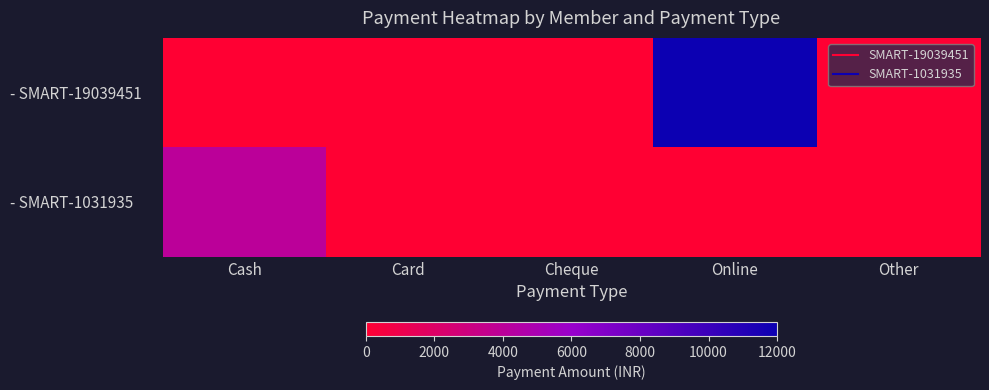

Reading left to right, extract all data points from this chart.

- SMART-19039451: Cash=0	Card=0	Cheque=0	Online=12000	Other=0
- SMART-1031935: Cash=4000	Card=0	Cheque=0	Online=0	Other=0